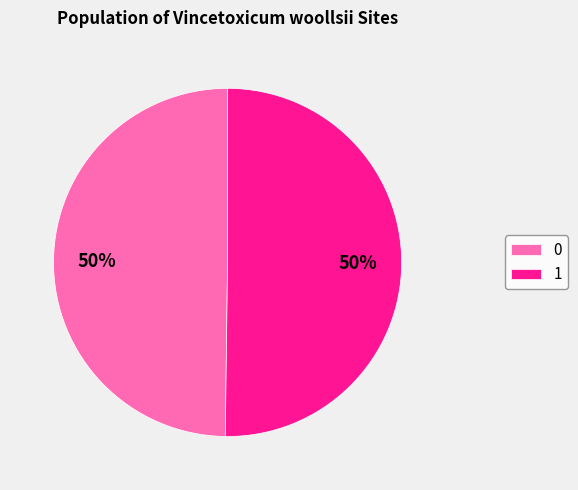

True or false: 0 accounts for 50% of the total.

True